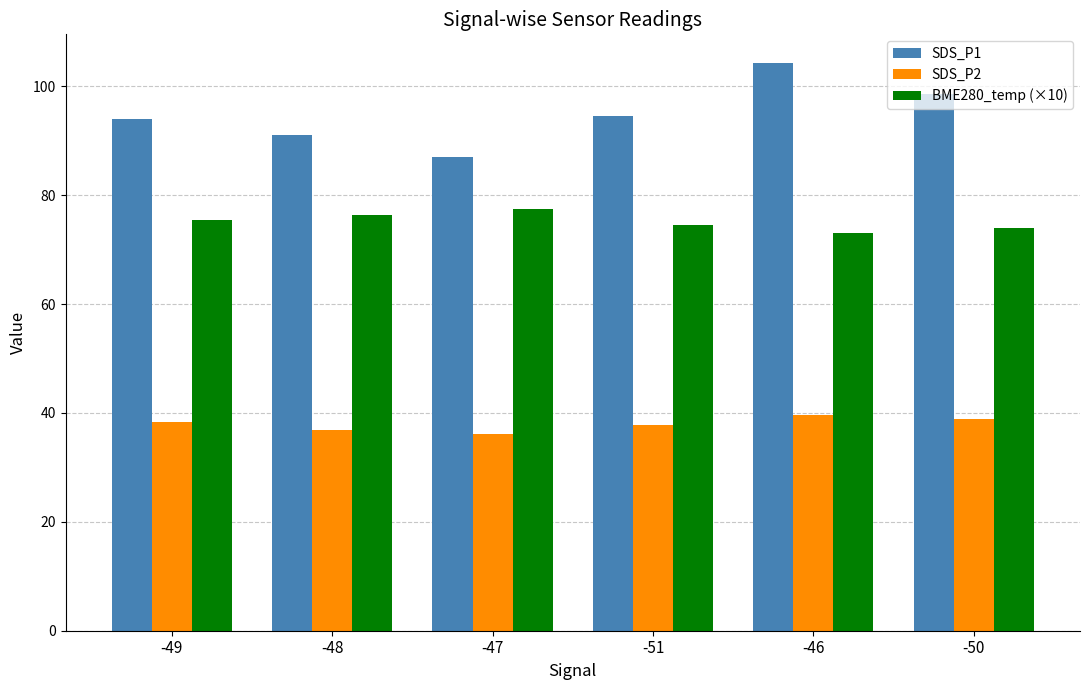

What is the sum of all BME280_temp (×10) values?

450.7